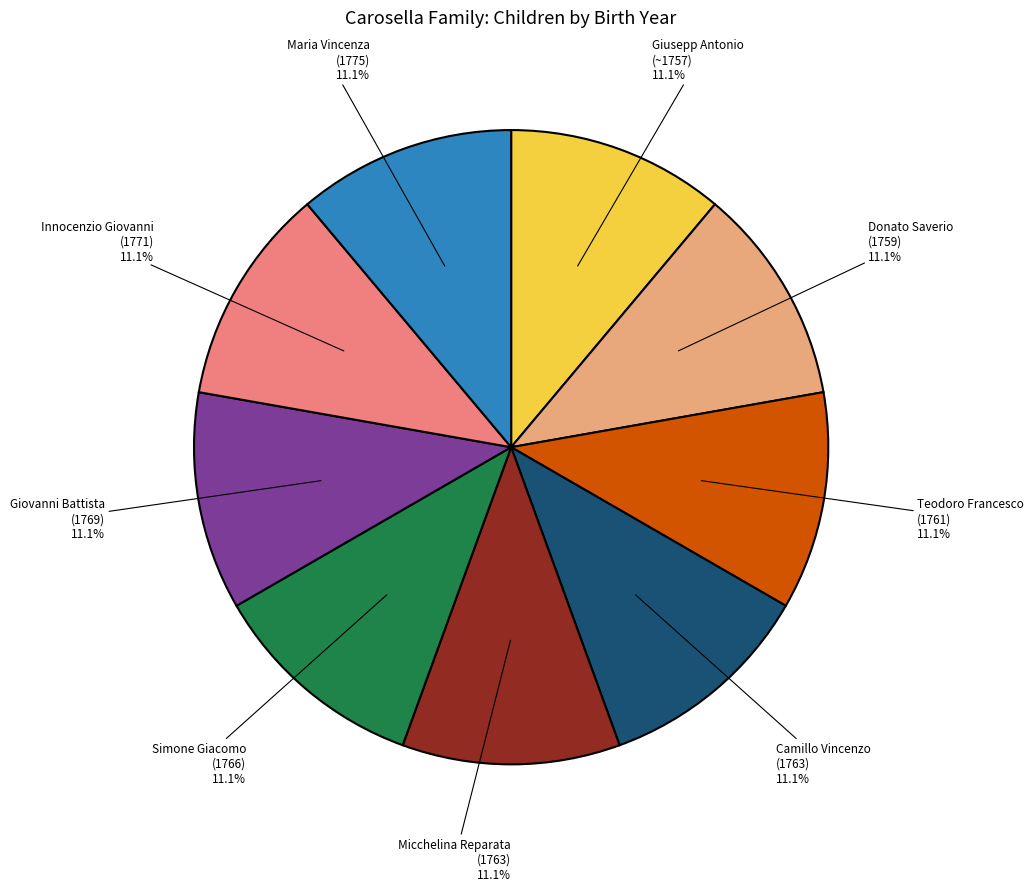

Is there any slice that represents more than half of the pie?

No